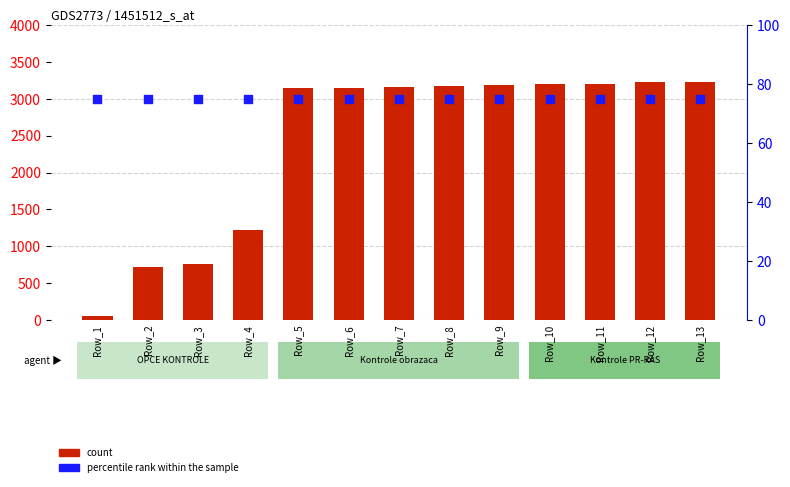

What are all the series names shown in the legend?

count, percentile rank within the sample